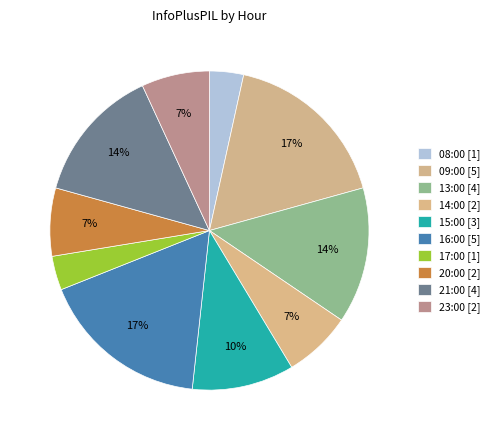

To the nearest percent, what portion does 23:00 represent?

7%